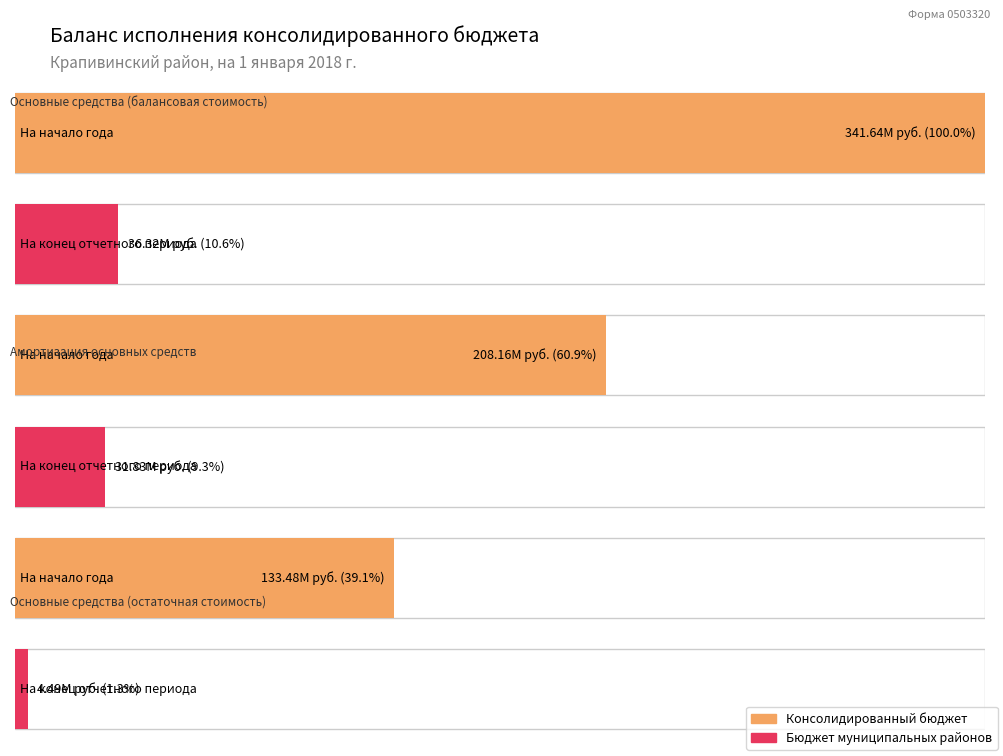

How many data points in На конец отчетного периода (муниципальных районов) are less than 31833842?

2